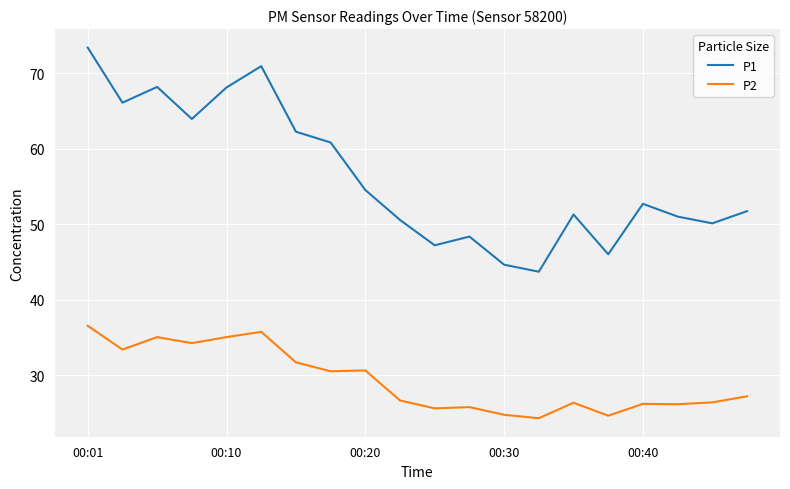

What is the minimum value for P2?

24.3